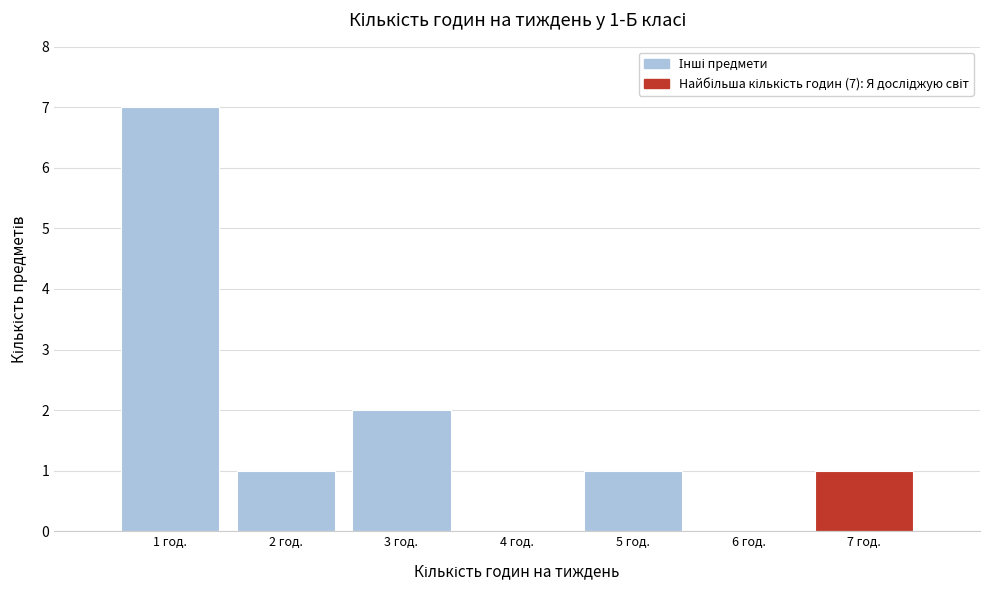

Over which range of the x-axis is the bar tallest?

0.5 to 1.5